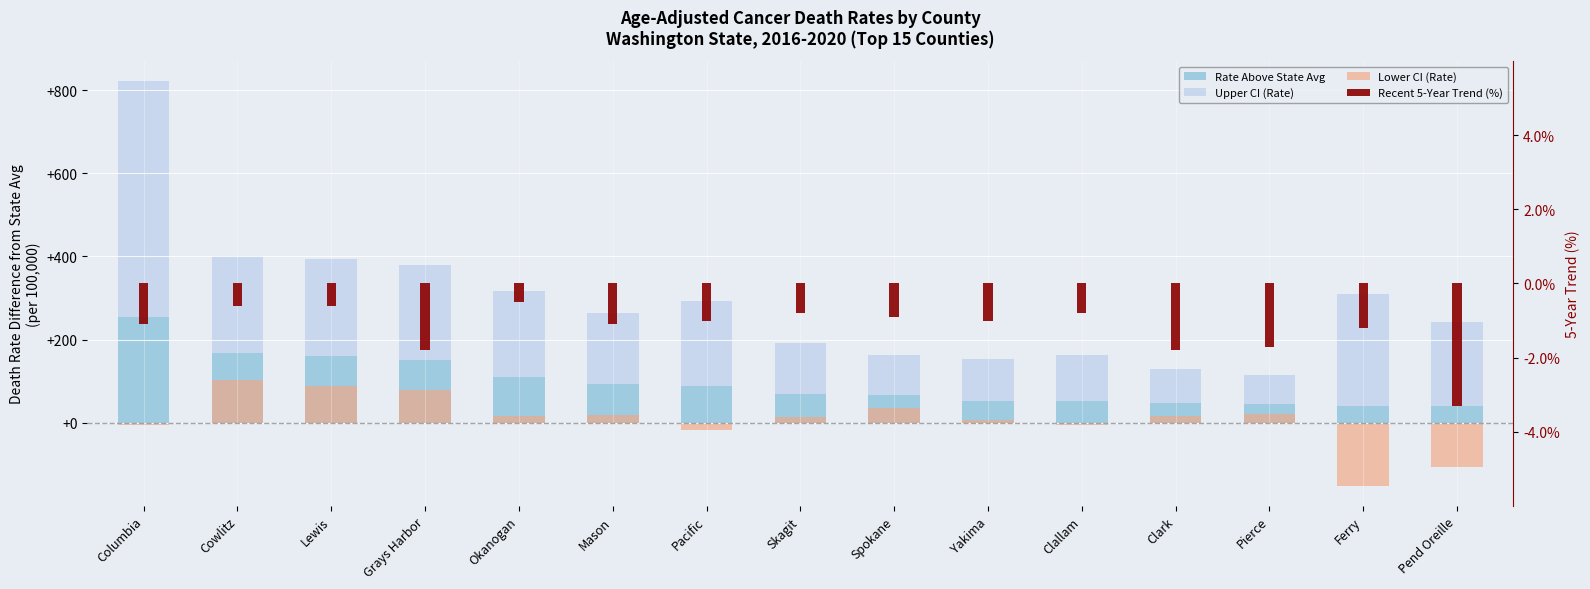

How many distinct data groups are displayed?

4